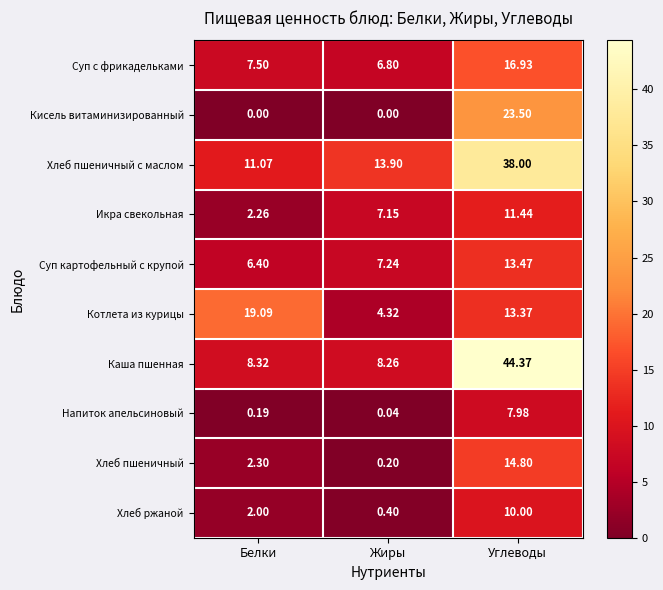

List the labels in order of Котлета из курицы value, largest first.

Белки, Углеводы, Жиры